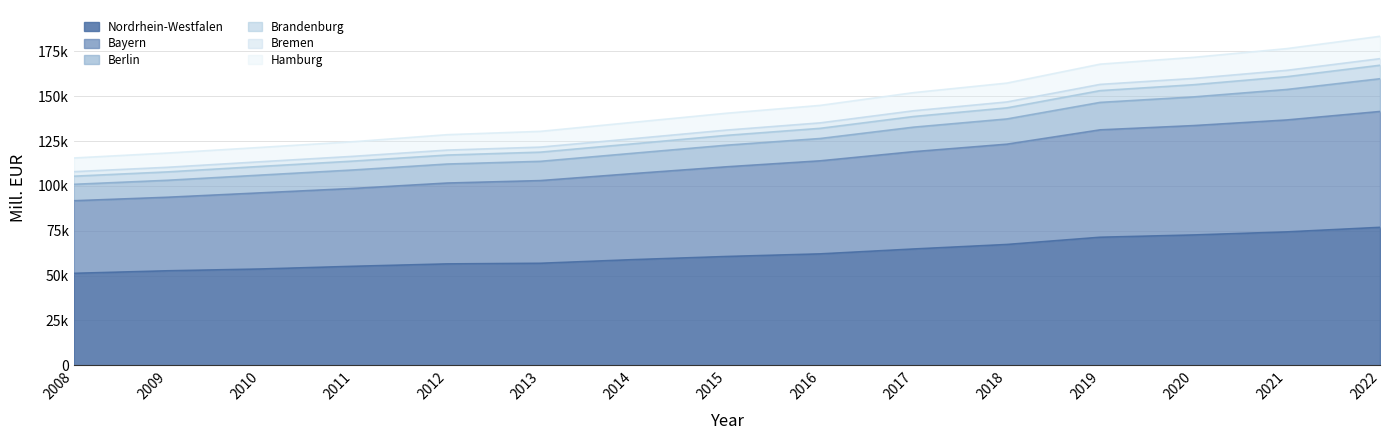

The Hamburg series shows 175132.7 at 2015. True or false?

False